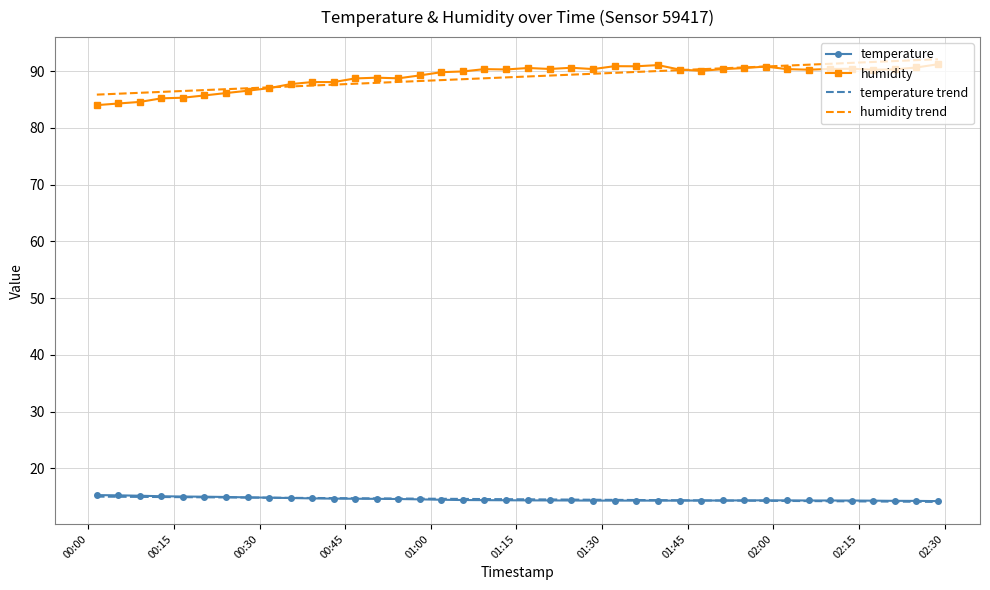

True or false: humidity trend and temperature cross at least once.

False